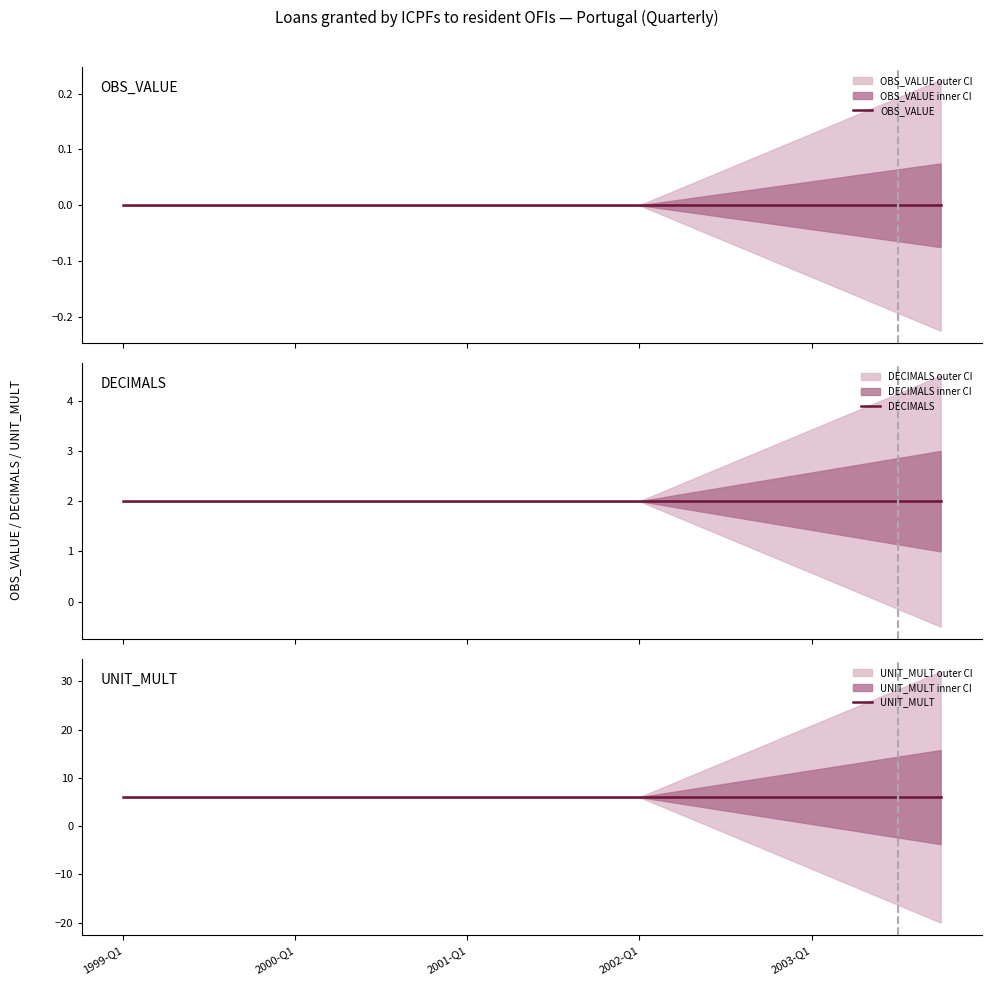

What is the value of the DECIMALS point at the 20th from the left?

2